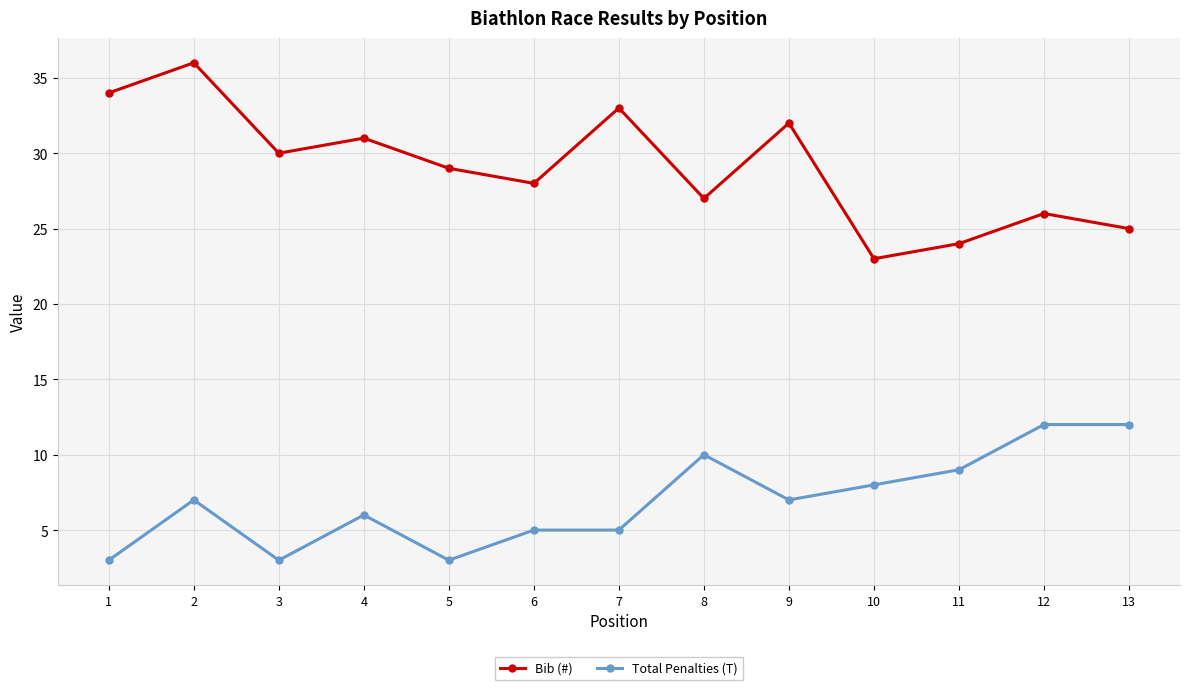

How many values in the Bib (#) series are below 29?

6